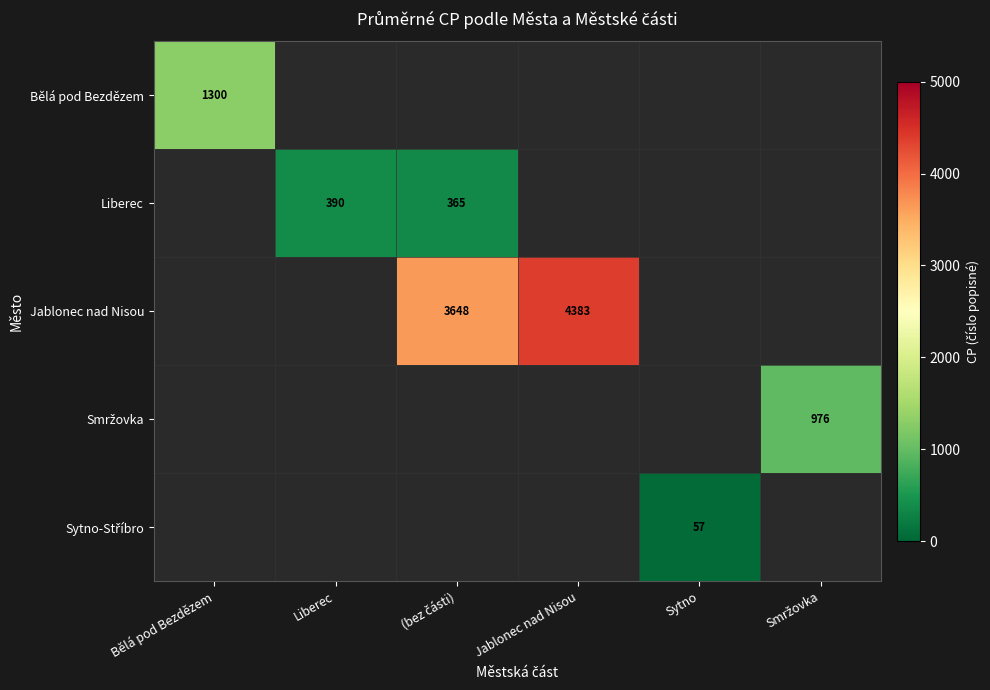

How many distinct data groups are displayed?

5